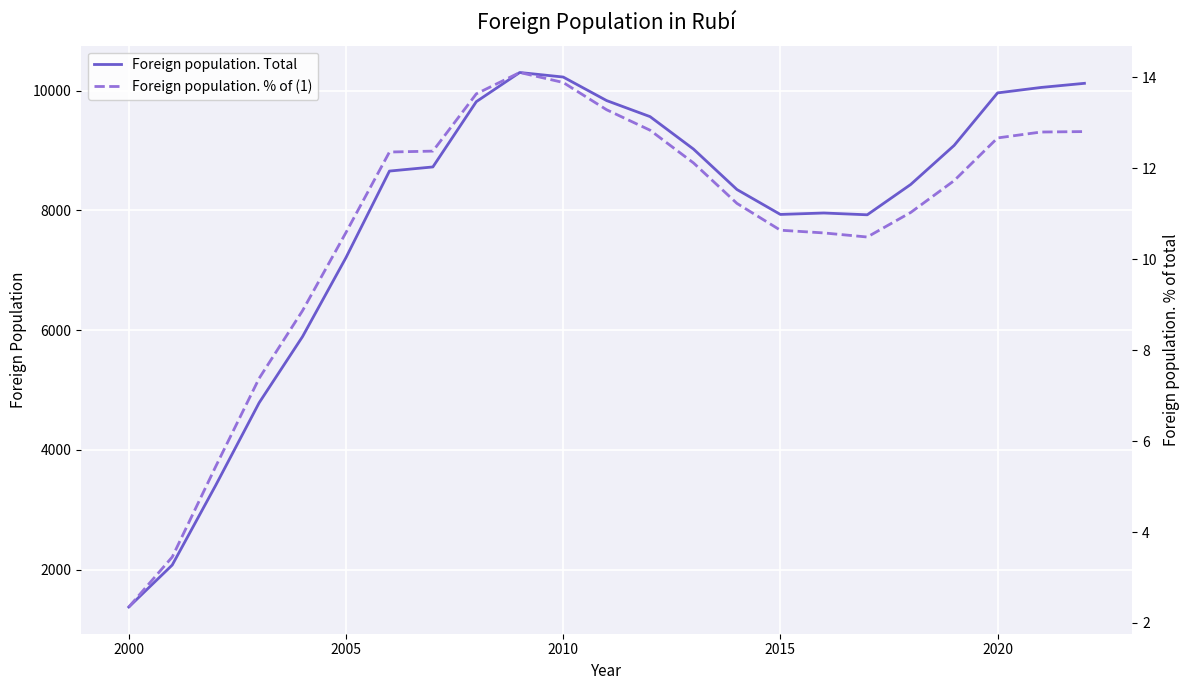

What is the maximum value shown in the chart?

10301.0